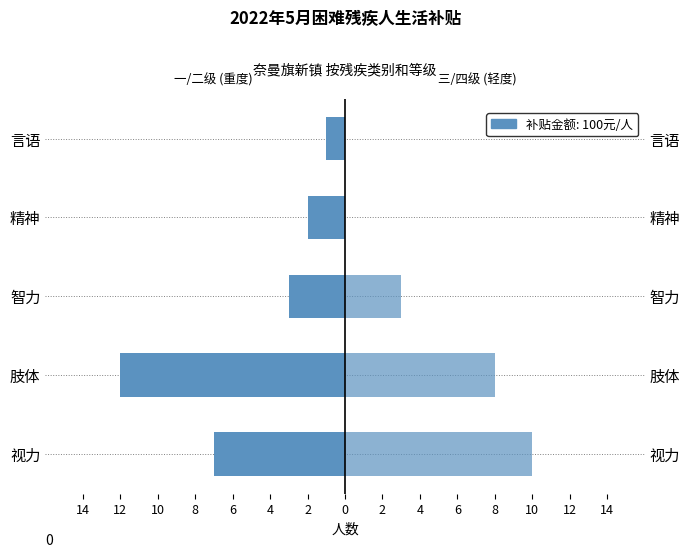

Reading left to right, what are all the values shown in this chart?

一/二级 (重度): -7	-12	-3	-2	-1
三/四级 (轻度): 10	8	3	0	0